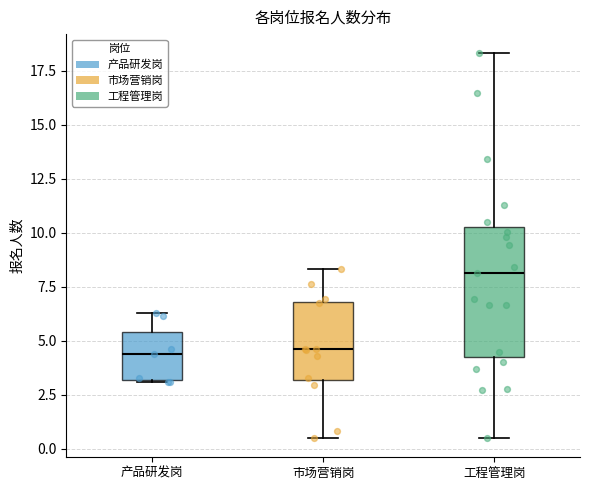

Where is the lower edge of the box for 产品研发岗 on the y-axis? The values are not printed on the chart, so give them approximately, as read against the axis.

3.0